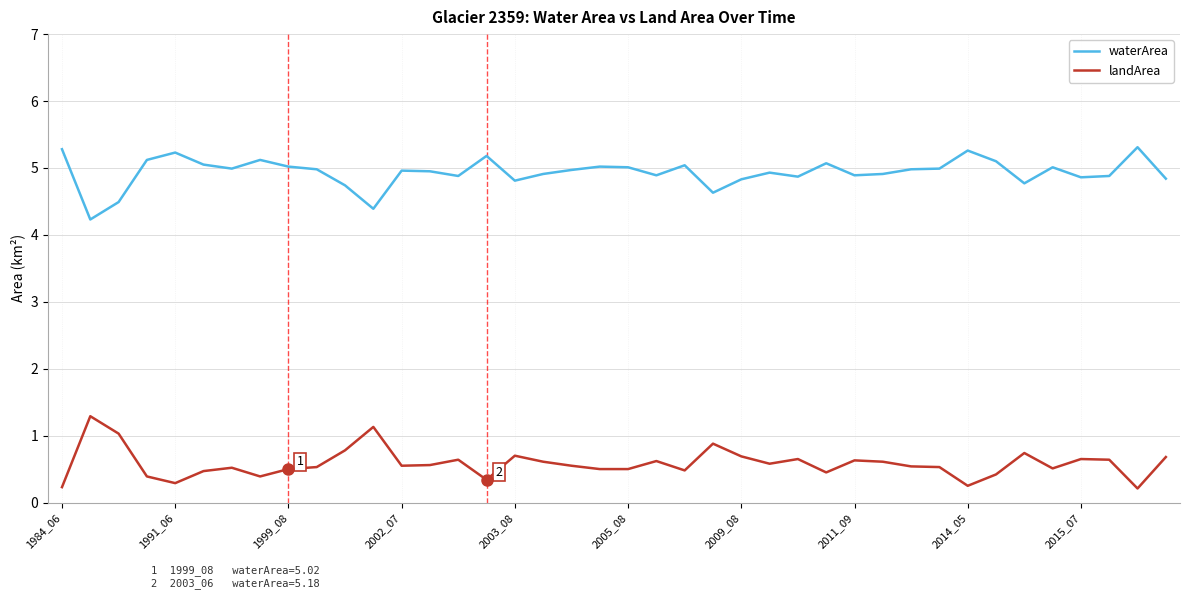

True or false: landArea and waterArea intersect in this chart.

False